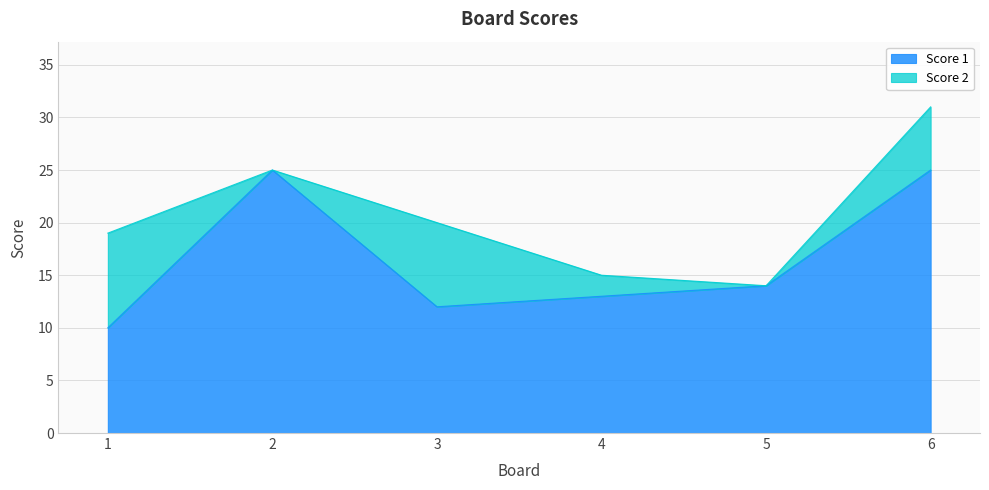

What is the change in value from 1 to 6?

+15